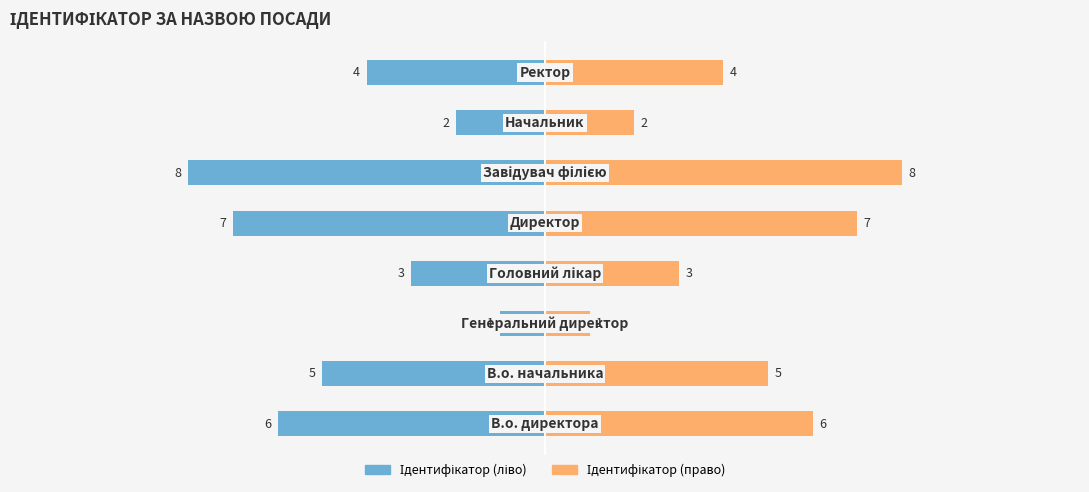

At how many categories does at least one series exceed -6?

8